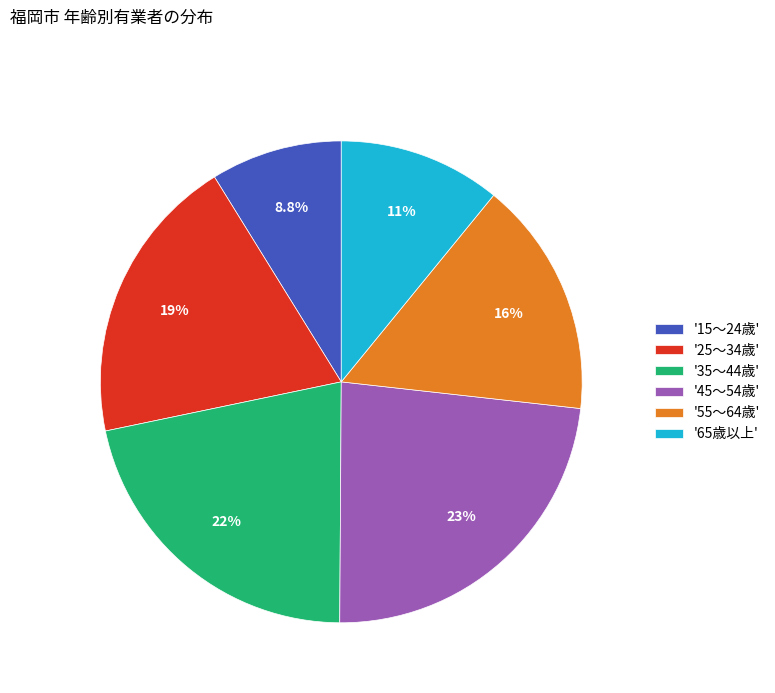

Rank the categories by value from highest to lowest.

'45～54歳', '35～44歳', '25～34歳', '55～64歳', '65歳以上', '15～24歳'